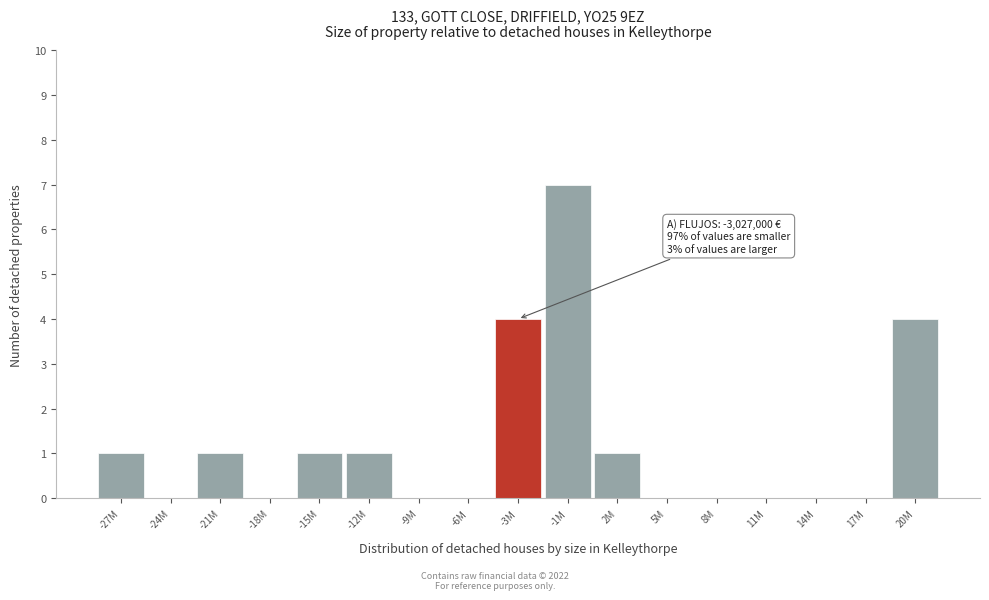

Reading left to right, what are all the values shown in this chart?

-27M=1	-24M=0	-21M=1	-18M=0	-15M=1	-12M=1	-9M=0	-6M=0	-3M=4	-1M=7	2M=1	5M=0	8M=0	11M=0	14M=0	17M=0	20M=4